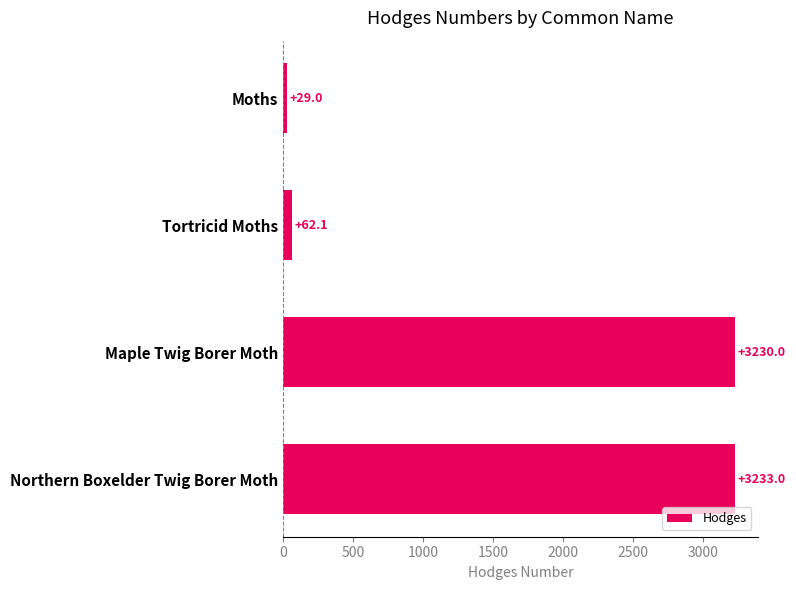

Reading bottom to top, transcribe all the data shown in this chart.

3233.0	3230.0	62.1	29.0